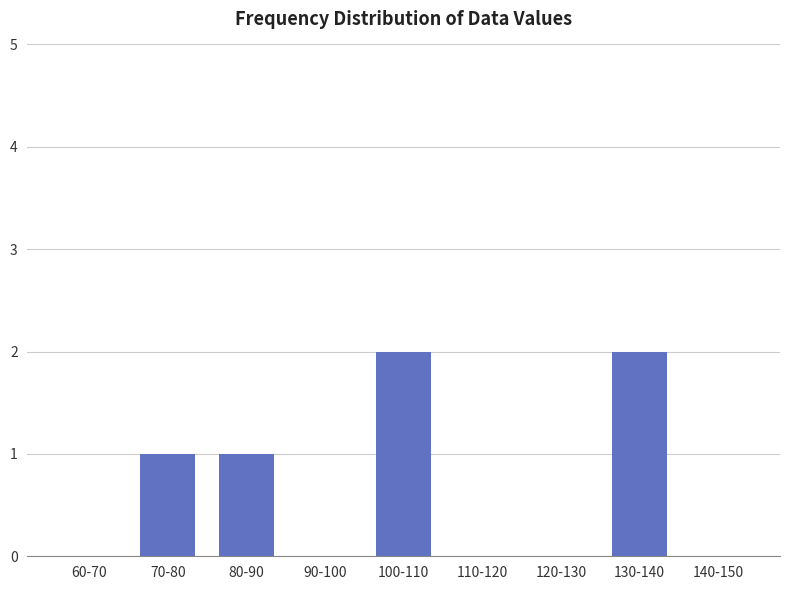

Reading right to left, transcribe all the data shown in this chart.

140-150=0	130-140=2	120-130=0	110-120=0	100-110=2	90-100=0	80-90=1	70-80=1	60-70=0